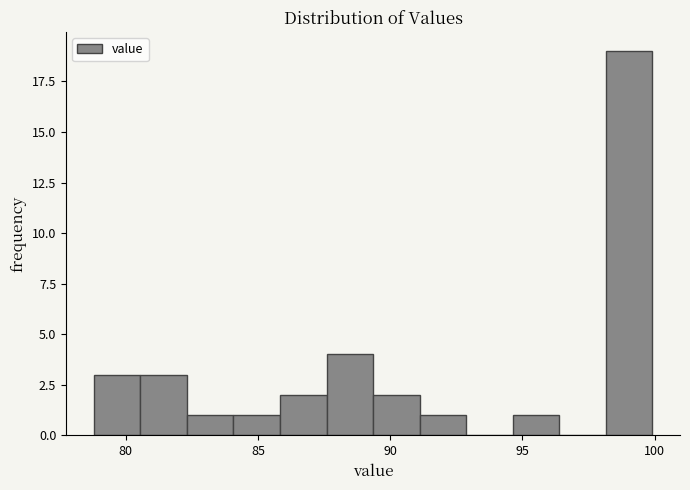

Around what value on the x-axis is the tallest bar? Give the approximate position of its centre, as read against the axis.

99.0